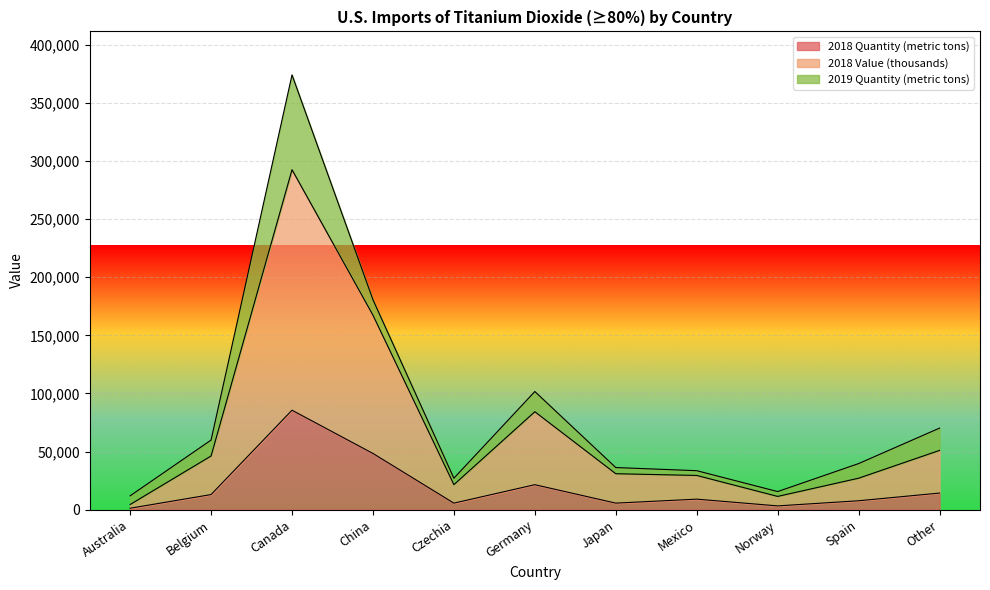

At which label does 2018 Quantity (metric tons) reach its peak?

Canada